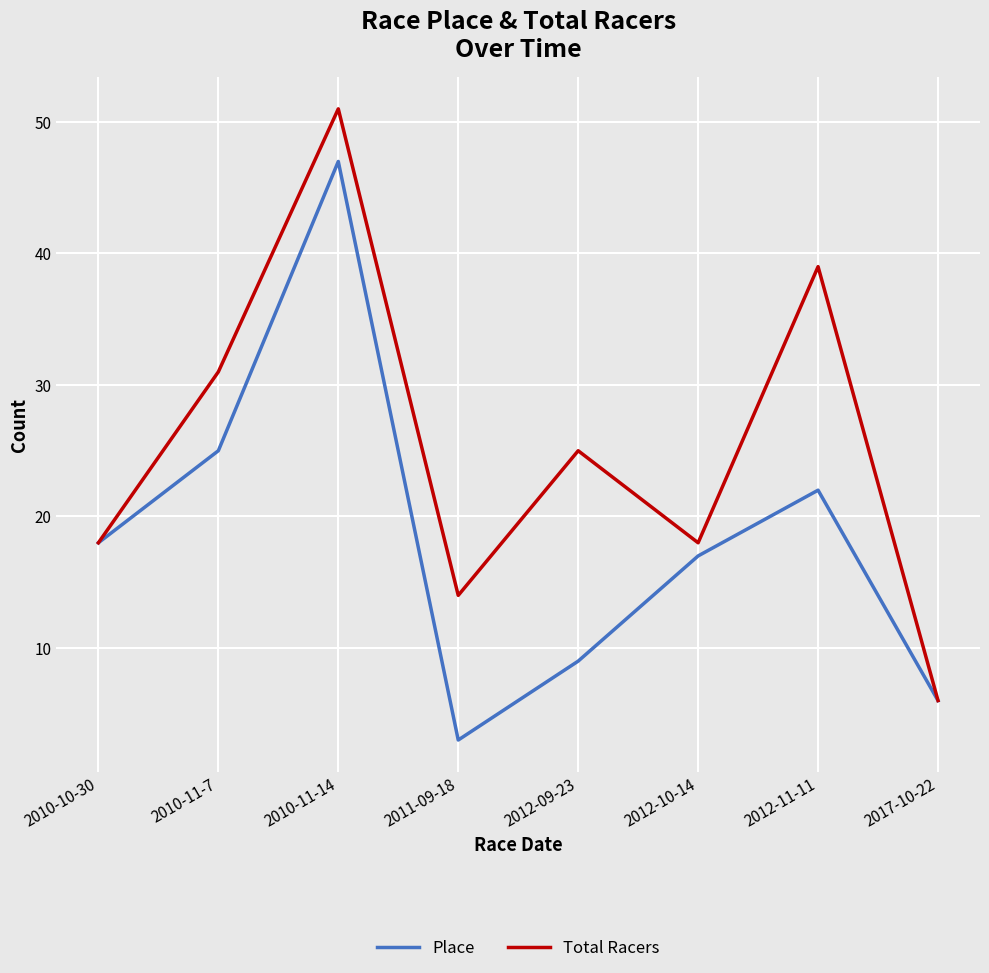

True or false: Total Racers has more than 1 interior local peaks.

True